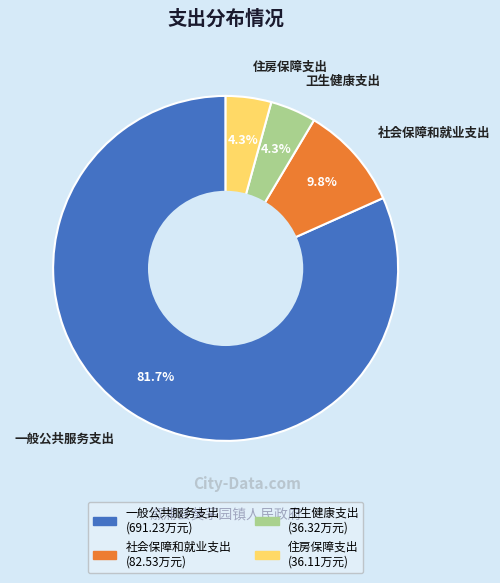

Between 住房保障支出 and 一般公共服务支出, which is larger?

一般公共服务支出